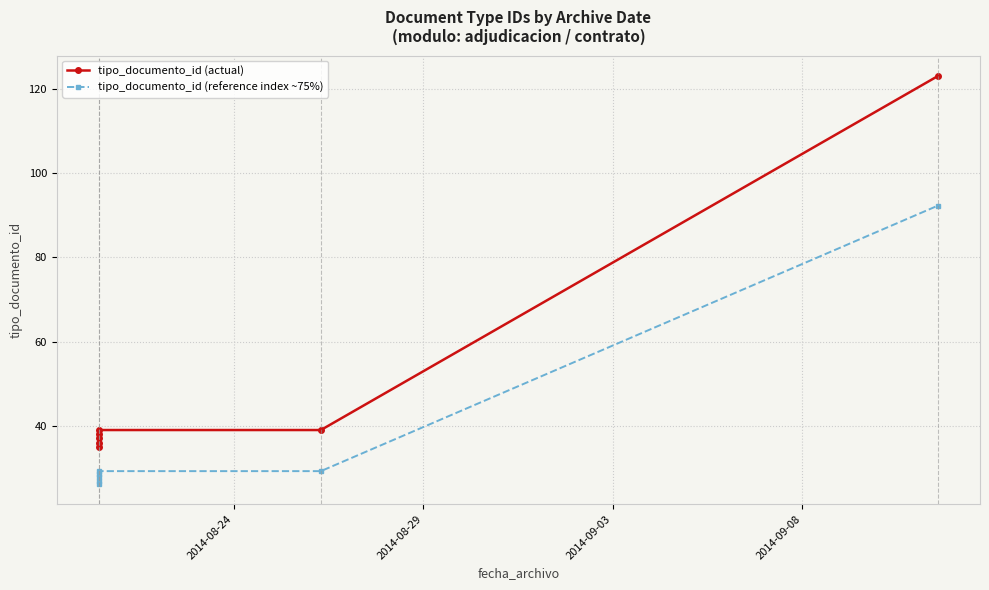

Reading left to right, transcribe all the data shown in this chart.

tipo_documento_id (actual): 35.0	36.0	37.0	38.0	39.0	39.0	123.0
tipo_documento_id (reference index ~75%): 26.2	27.0	27.8	28.5	29.2	29.2	92.2